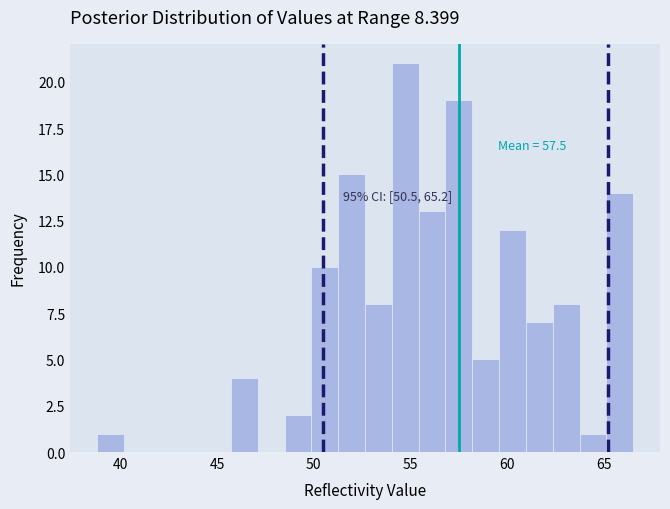

Read against the x-axis, roughly where is the centre of the tallest bar?

54.5